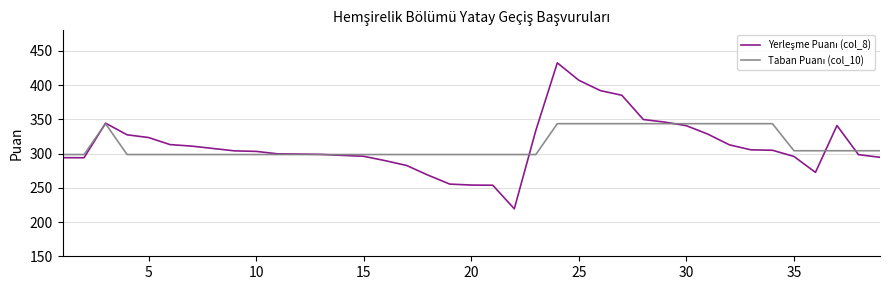

What is the greatest value displayed?

432.5